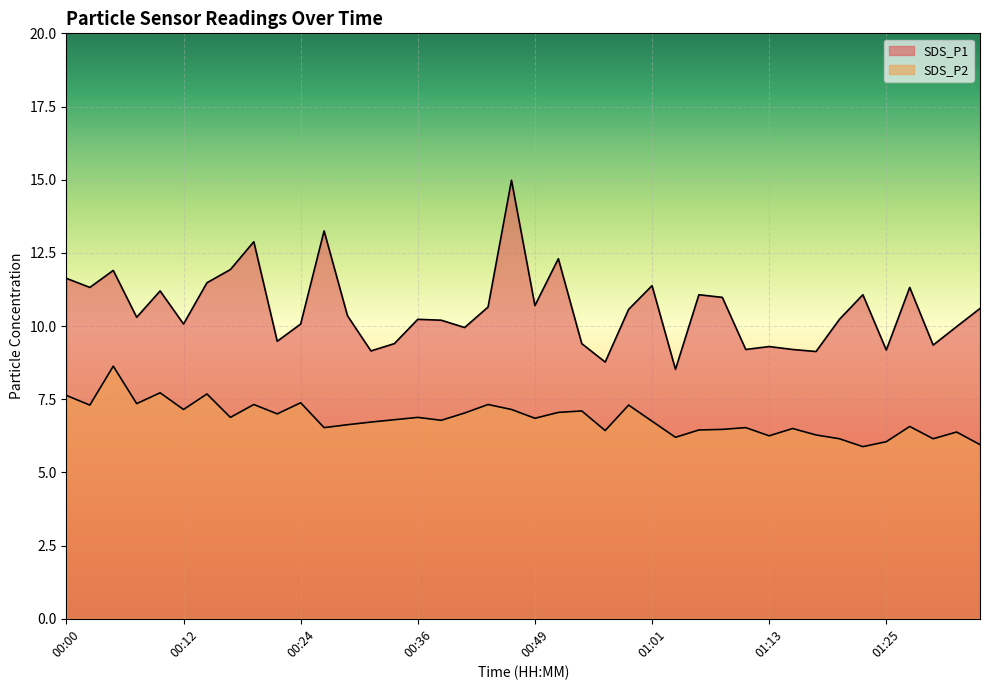

Is it true that SDS_P1 equals 10.6 at 00:58?

True